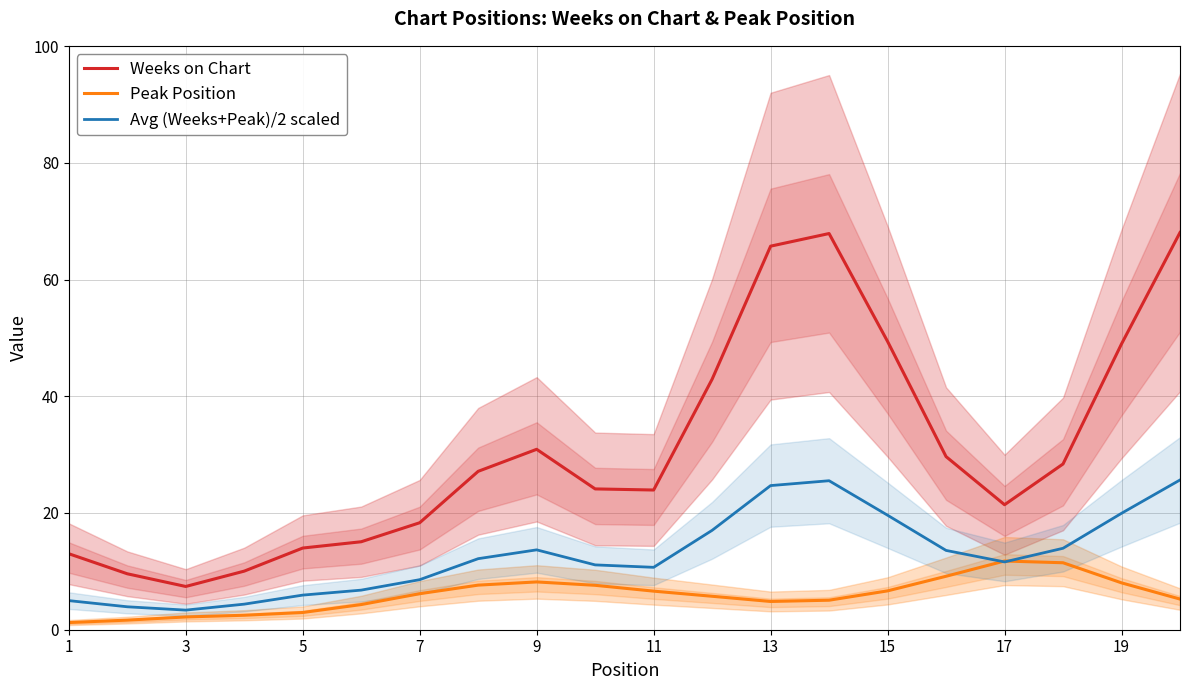

What is the value of the Avg (Weeks+Peak)/2 scaled point at the 15th from the left?

19.6